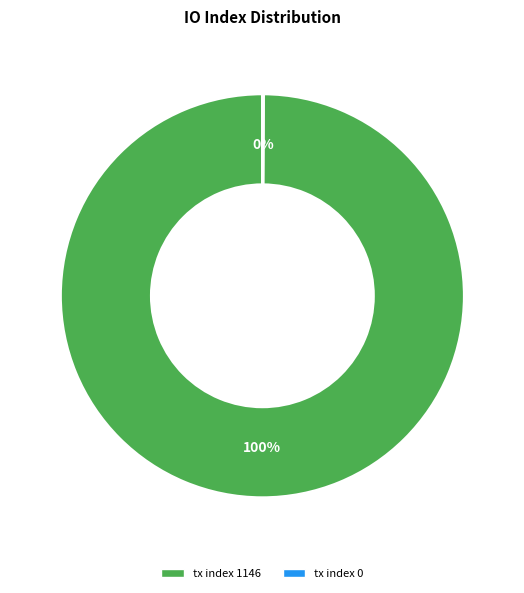

Does any single category account for the majority?

Yes